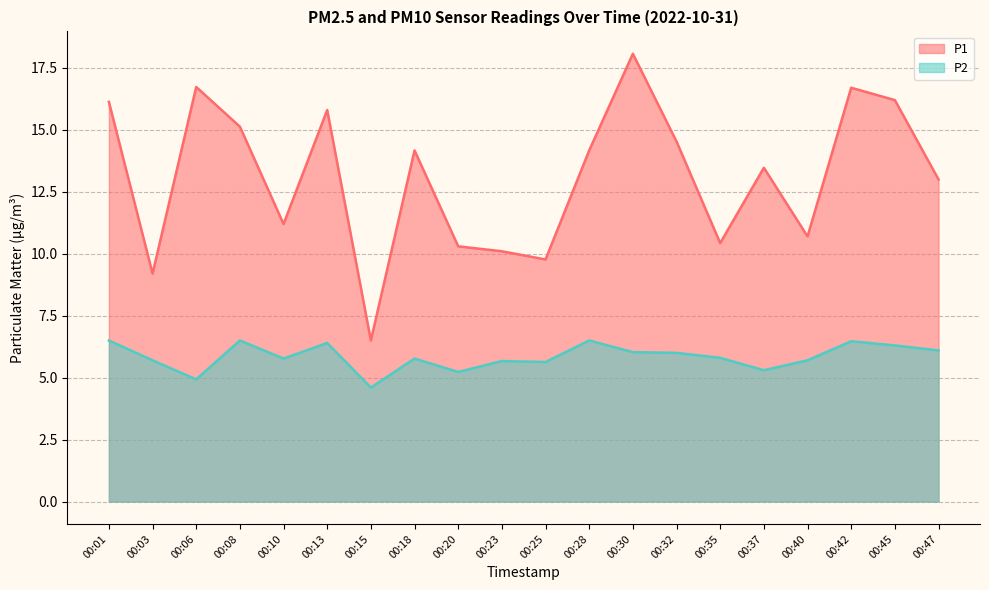

Rank the series by their average value, from lowest to highest.

P2, P1